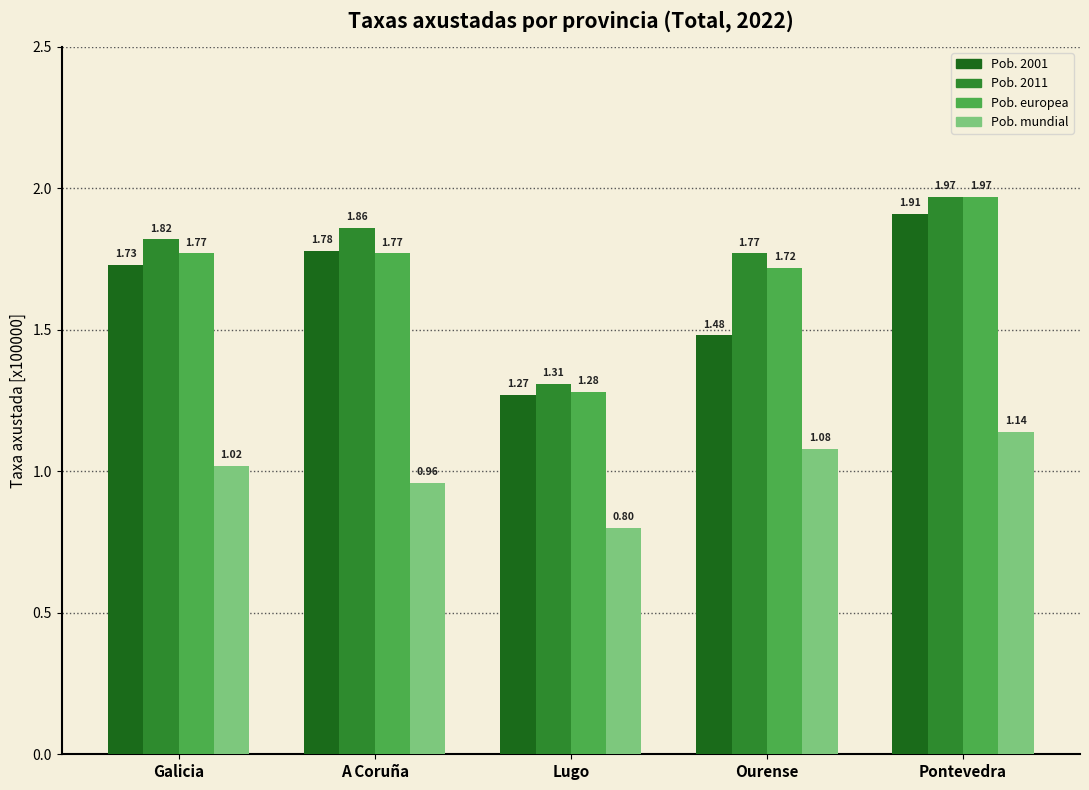

Are the bars grouped side by side (vs. stacked)?

Yes